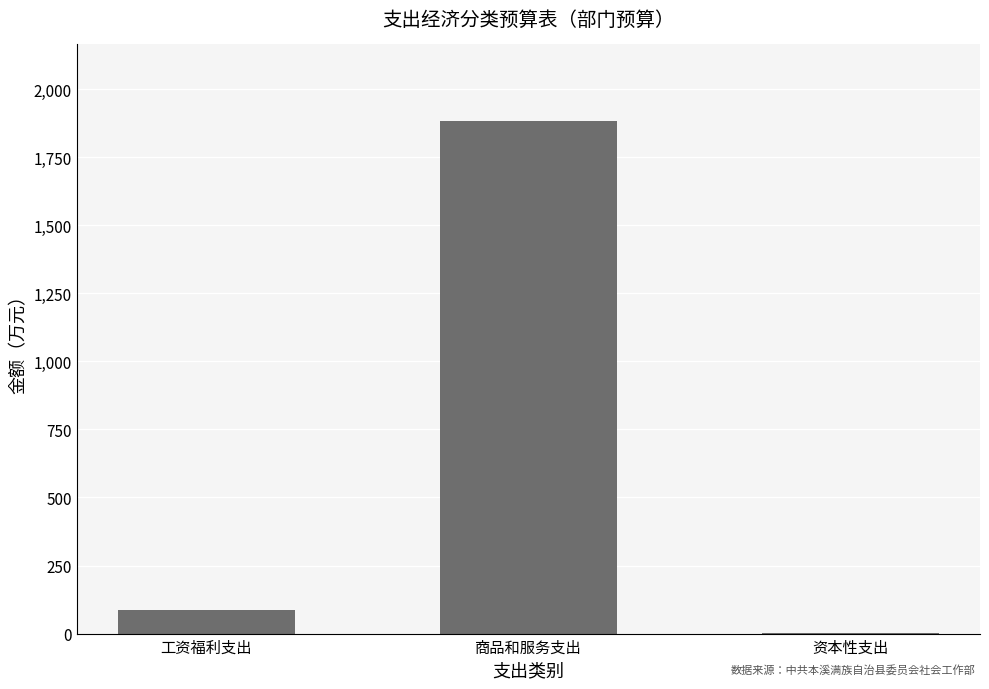

Between 资本性支出 and 商品和服务支出, which is larger?

商品和服务支出